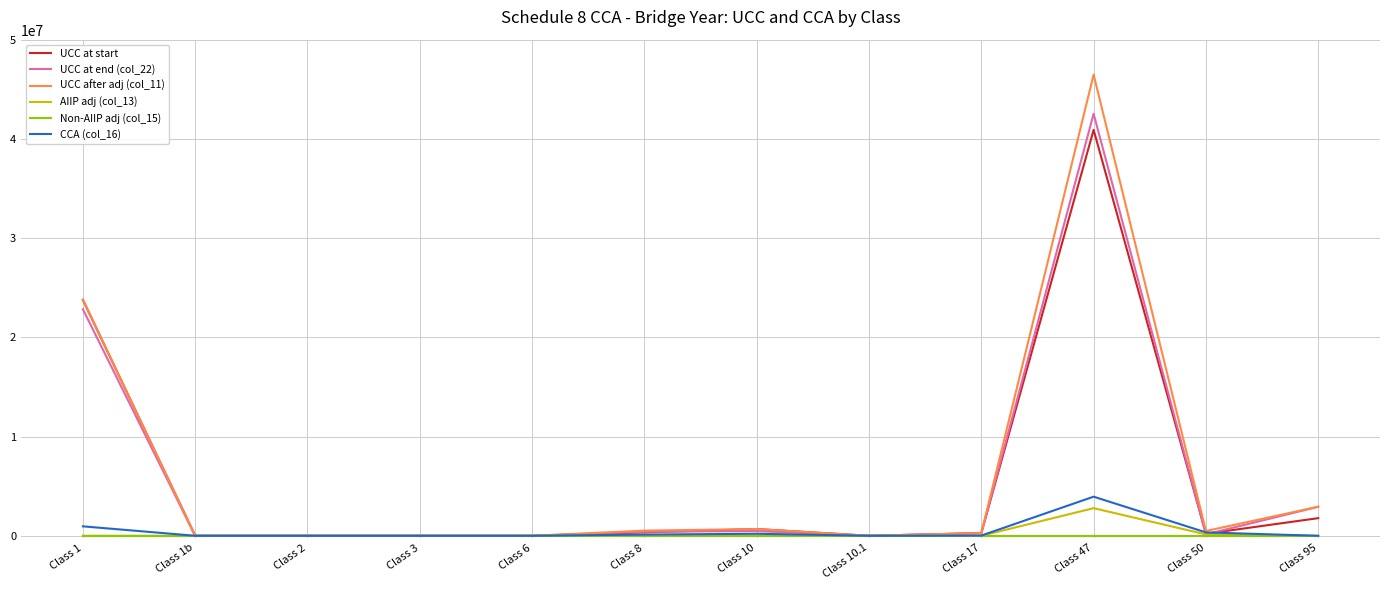

At which category does the chart reach its peak across all series?

Class 47